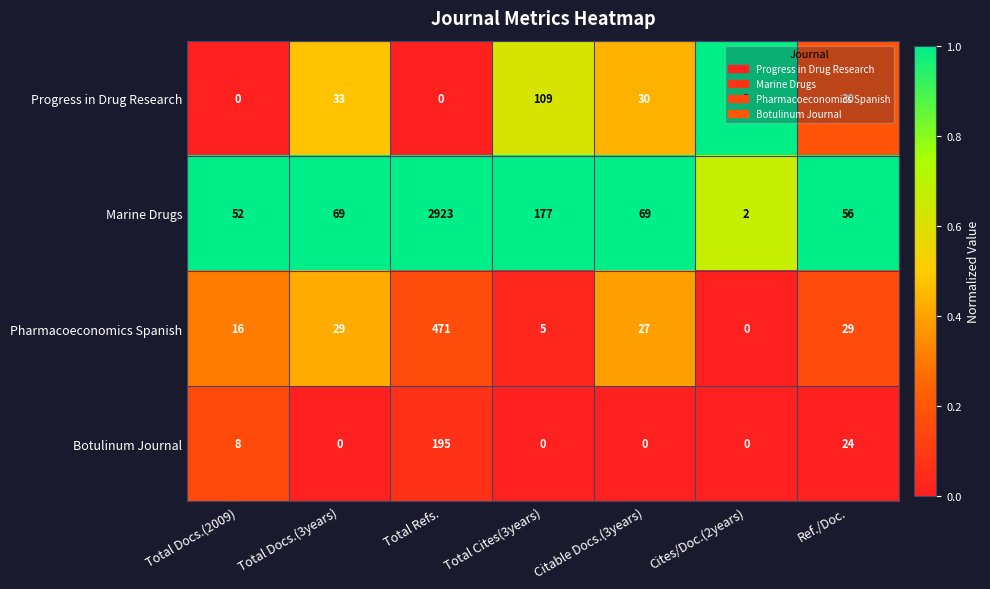

At how many categories does at least one series exceed 0?

7